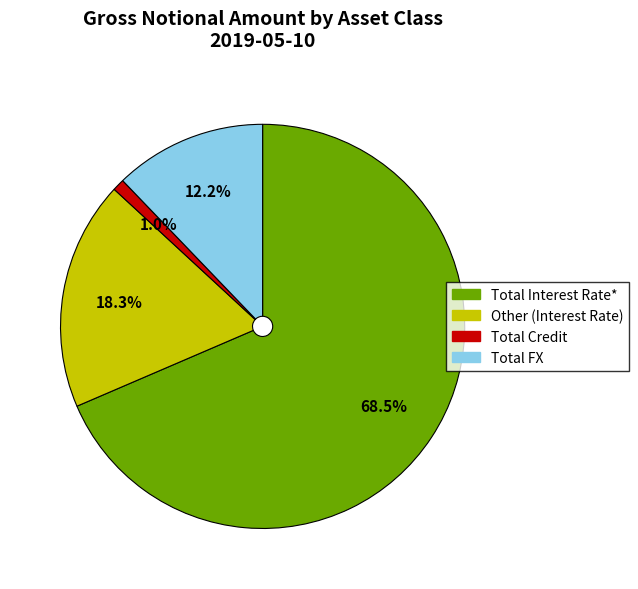

Which slice is the smallest?

Total Credit